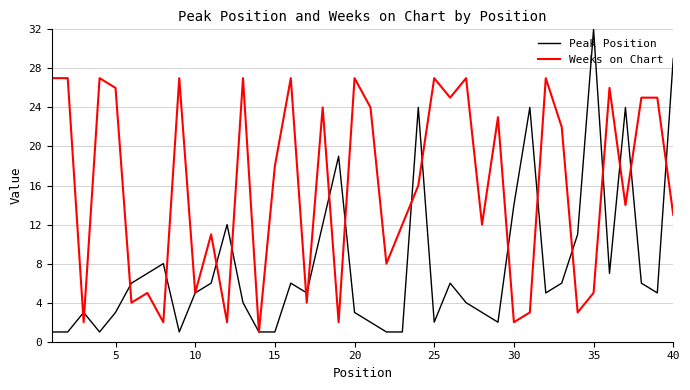

Which series has the widest spread of values?

Peak Position